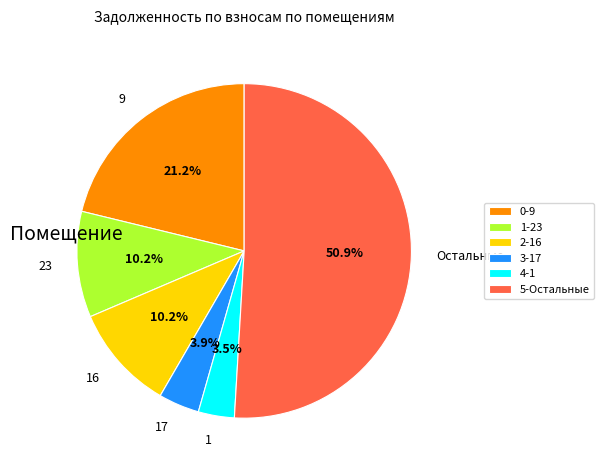

To the nearest percent, what is the difference between the largest and smallest slice percentages?

47%